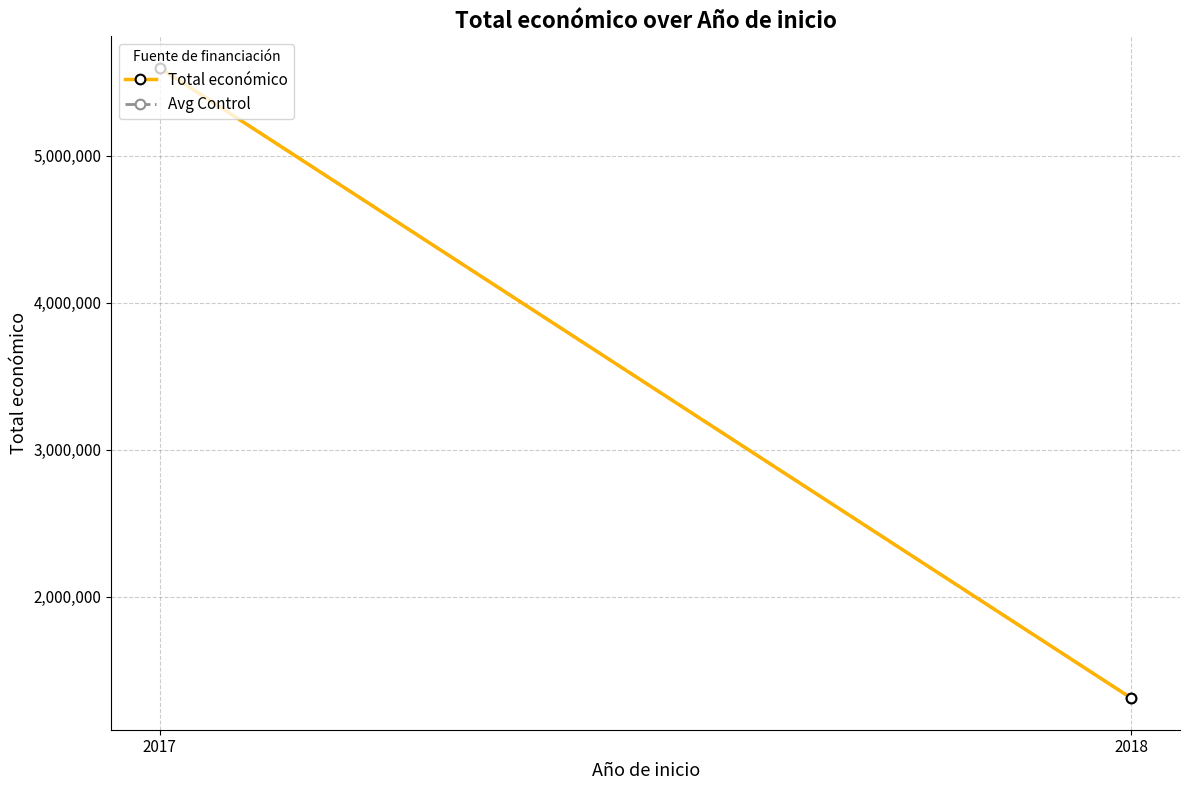

What is the maximum value shown in the chart?

5598022.0